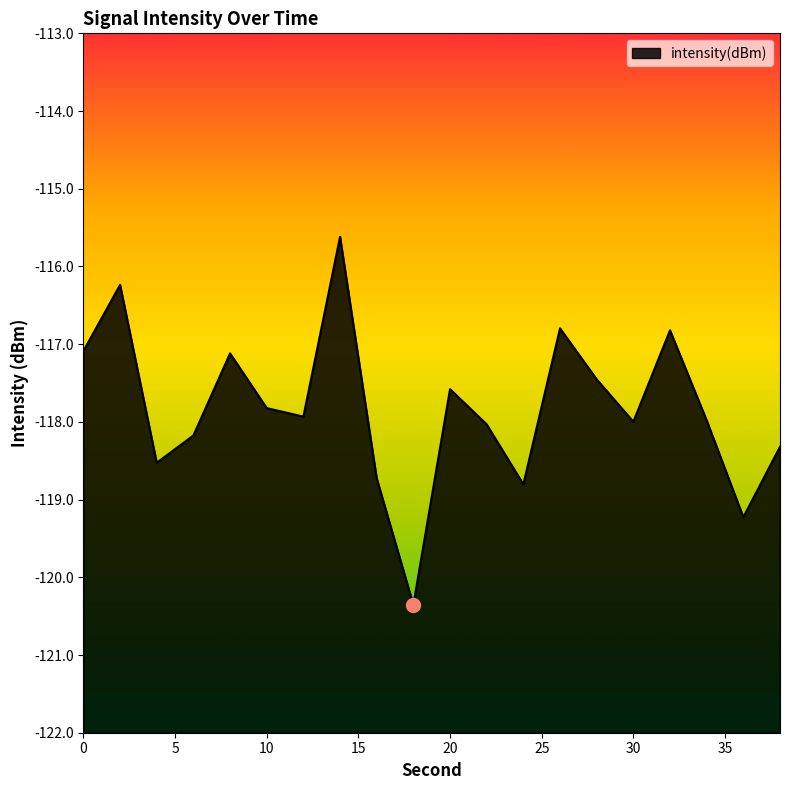

Which label corresponds to the largest value in the chart?

14